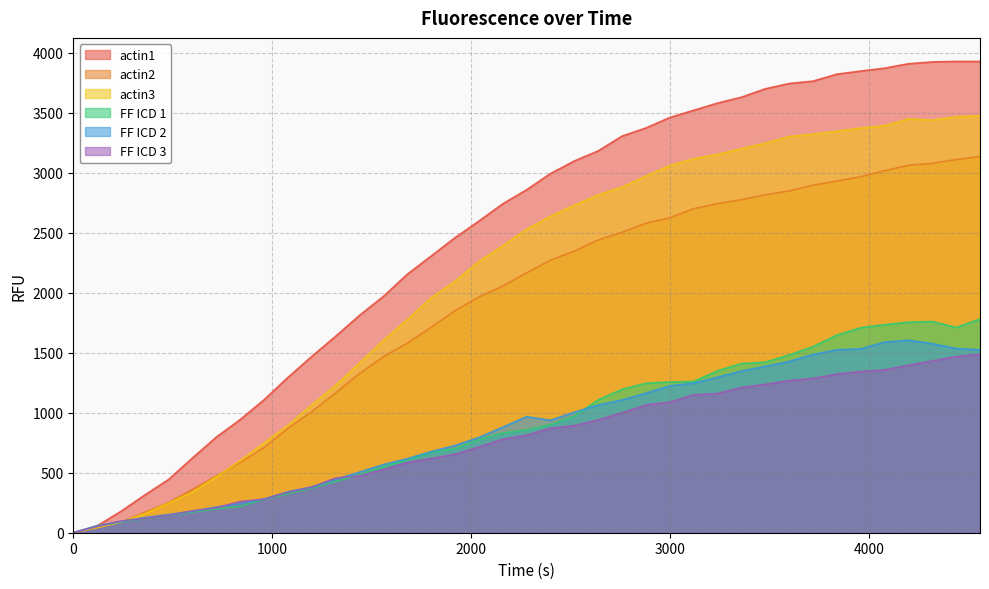

Which series has the largest total across all categories?

actin1